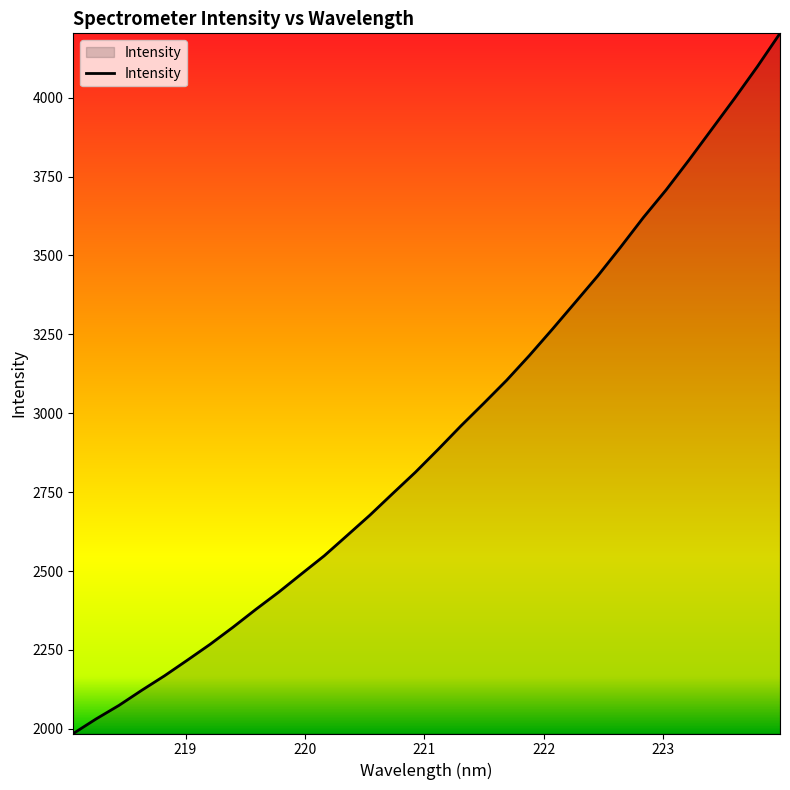

True or false: the data has more than 1 interior local peaks.

False